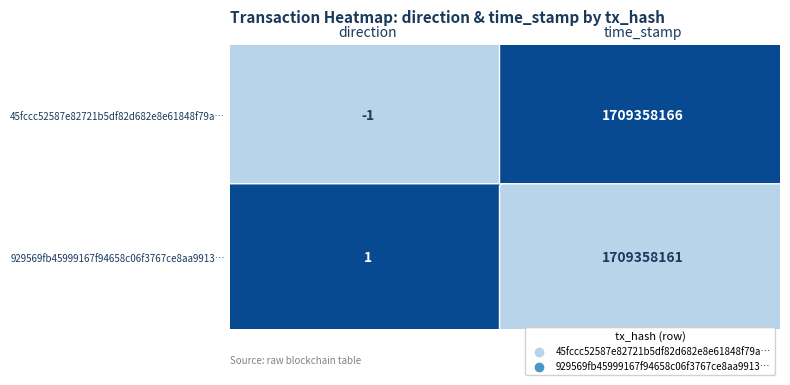

What is the difference between the maximum and minimum values in the 45fccc52587e82721b5df82d682e8e61848f79a series?

1709358167